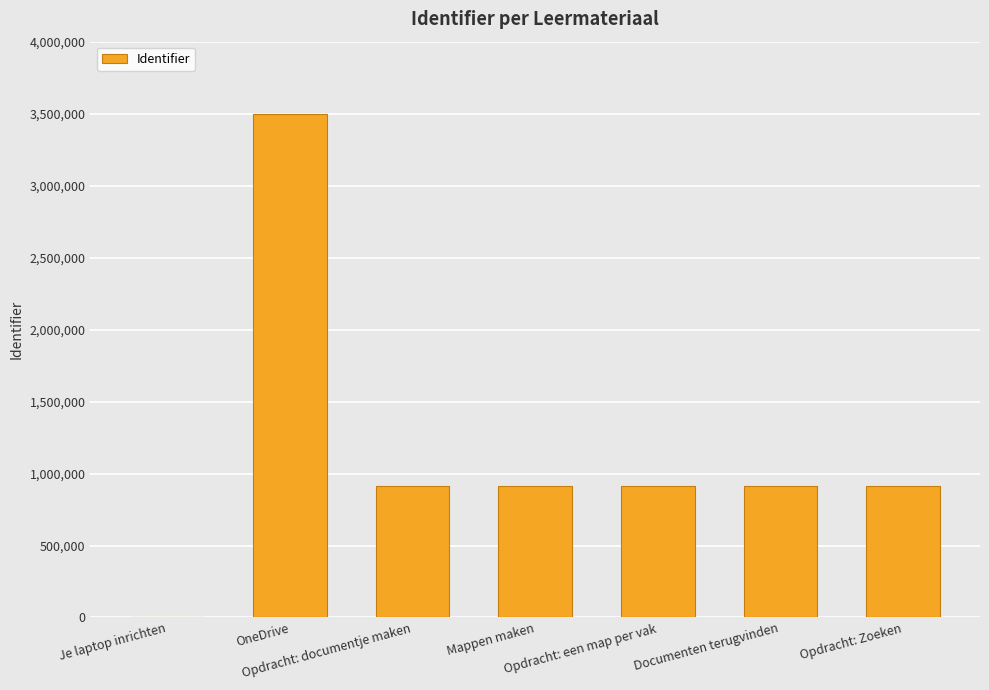

At which label does the data first exceed 910378?

OneDrive